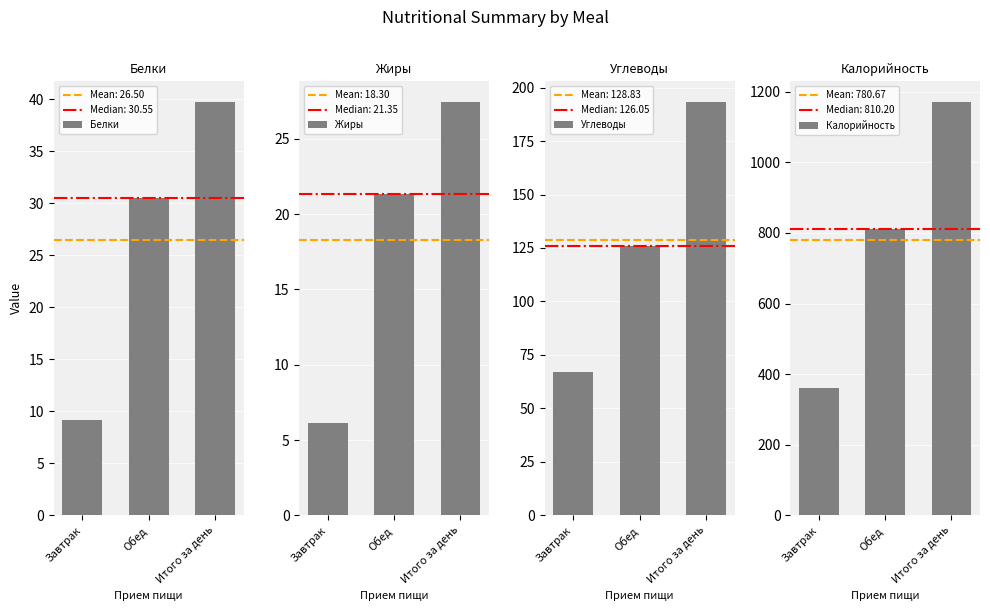

What is the difference between the highest and lowest values at Обед?

788.9